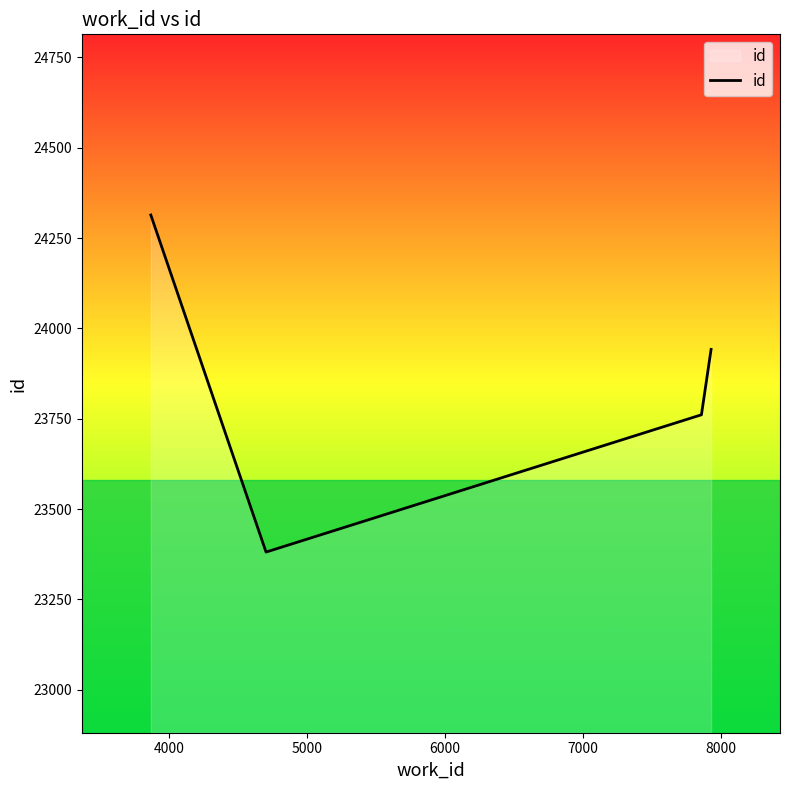

What is the greatest value displayed?

24314